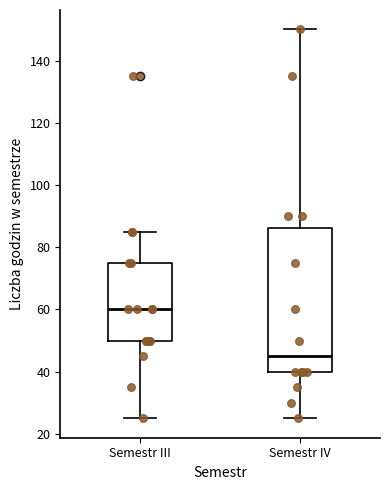

Reading left to right, read every box against the y-axis: the position of its median line, the range the box covers, and the ends of its whiskers. The values are not printed on the chart, so give them approximately, as read against the axis.

Semestr III: median 60, box 50 to 76, whiskers 26 to 86
Semestr IV: median 46, box 40 to 86, whiskers 26 to 150